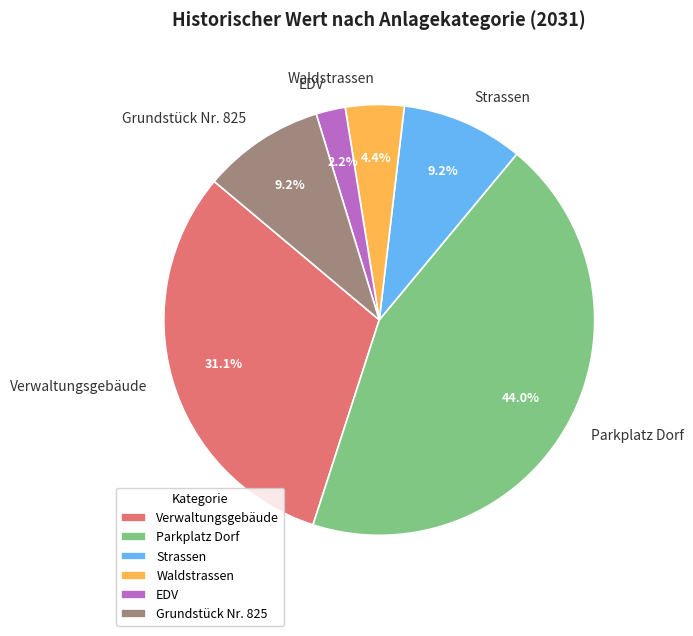

How many slices are in this pie chart?

6